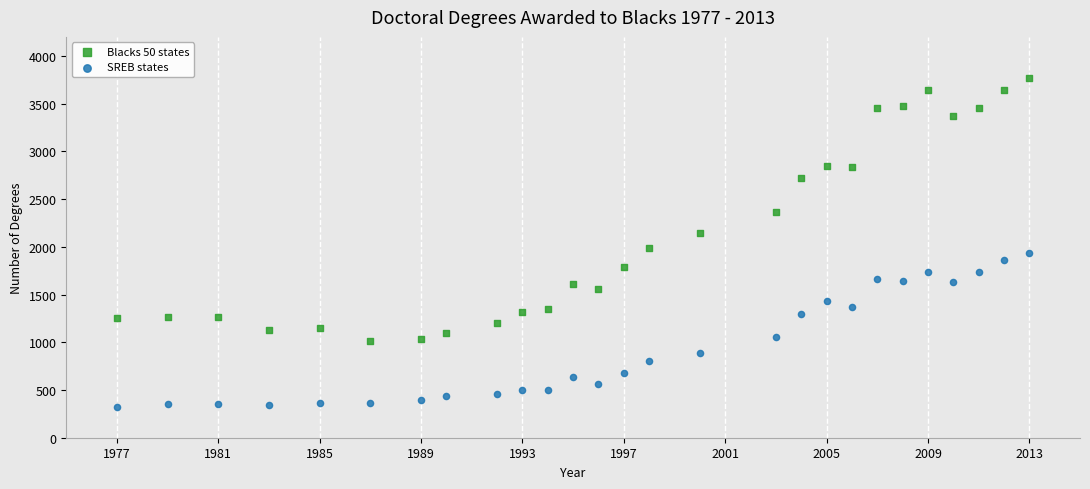

Which series reaches the maximum Y coordinate?

Blacks 50 states